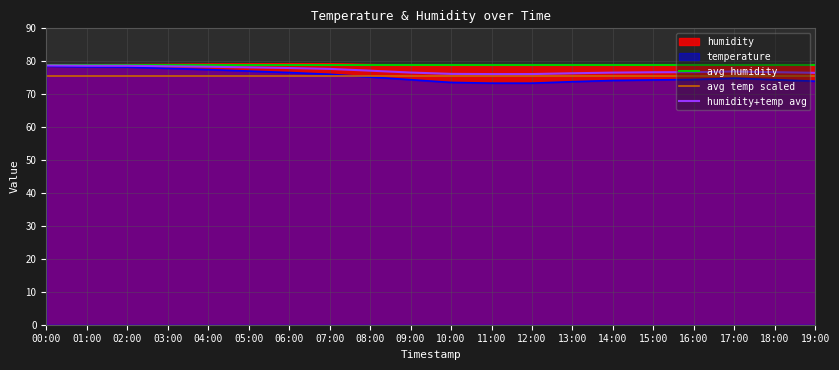

True or false: temperature has a value of 98.9 at 14:00.

False